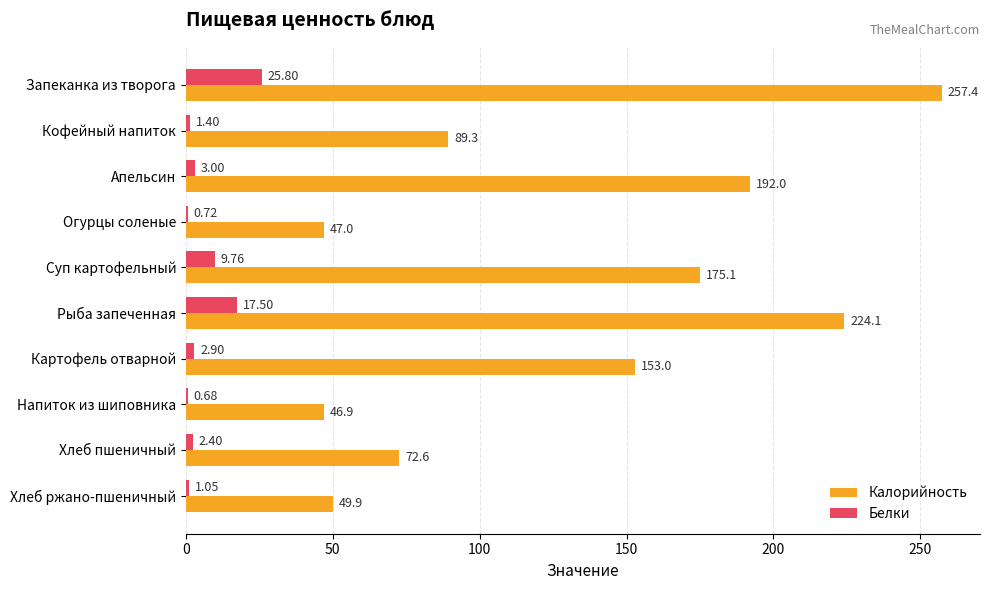

At which label is Калорийность closest to 152?

Картофель отварной